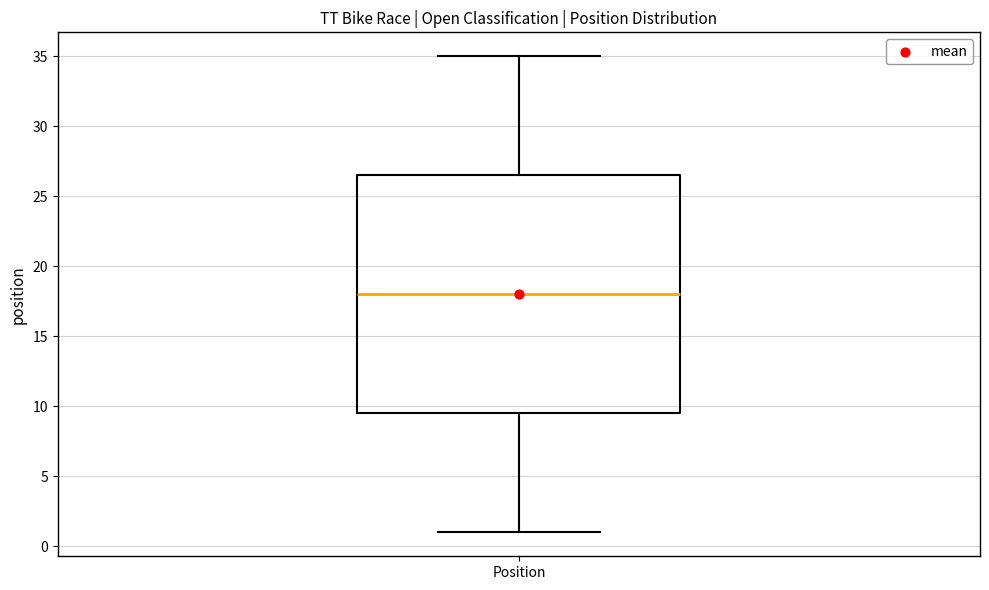

Transcribe this box plot: give where the median line is, the range the box spans, and where the two whiskers end, as read against the y-axis. The values are not printed on the chart, so give them approximately, as read against the axis.

median 18.0, box 9.5 to 26.5, whiskers 1.0 to 35.0